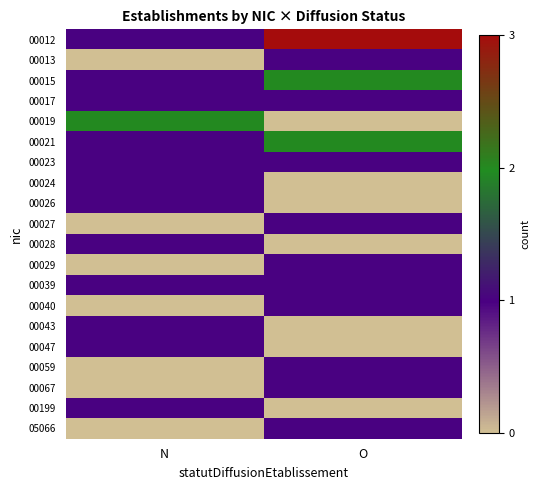

Reading left to right, what are all the values shown in this chart?

00012: N=1	O=3
00013: N=0	O=1
00015: N=1	O=2
00017: N=1	O=1
00019: N=2	O=0
00021: N=1	O=2
00023: N=1	O=1
00024: N=1	O=0
00026: N=1	O=0
00027: N=0	O=1
00028: N=1	O=0
00029: N=0	O=1
00039: N=1	O=1
00040: N=0	O=1
00043: N=1	O=0
00047: N=1	O=0
00059: N=0	O=1
00067: N=0	O=1
00199: N=1	O=0
05066: N=0	O=1